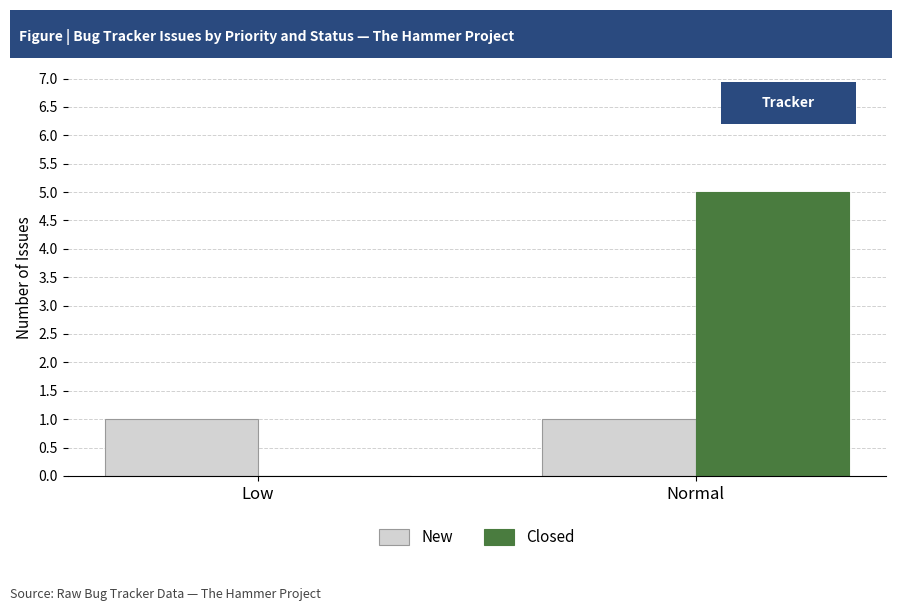

Which series has the widest spread of values?

Closed